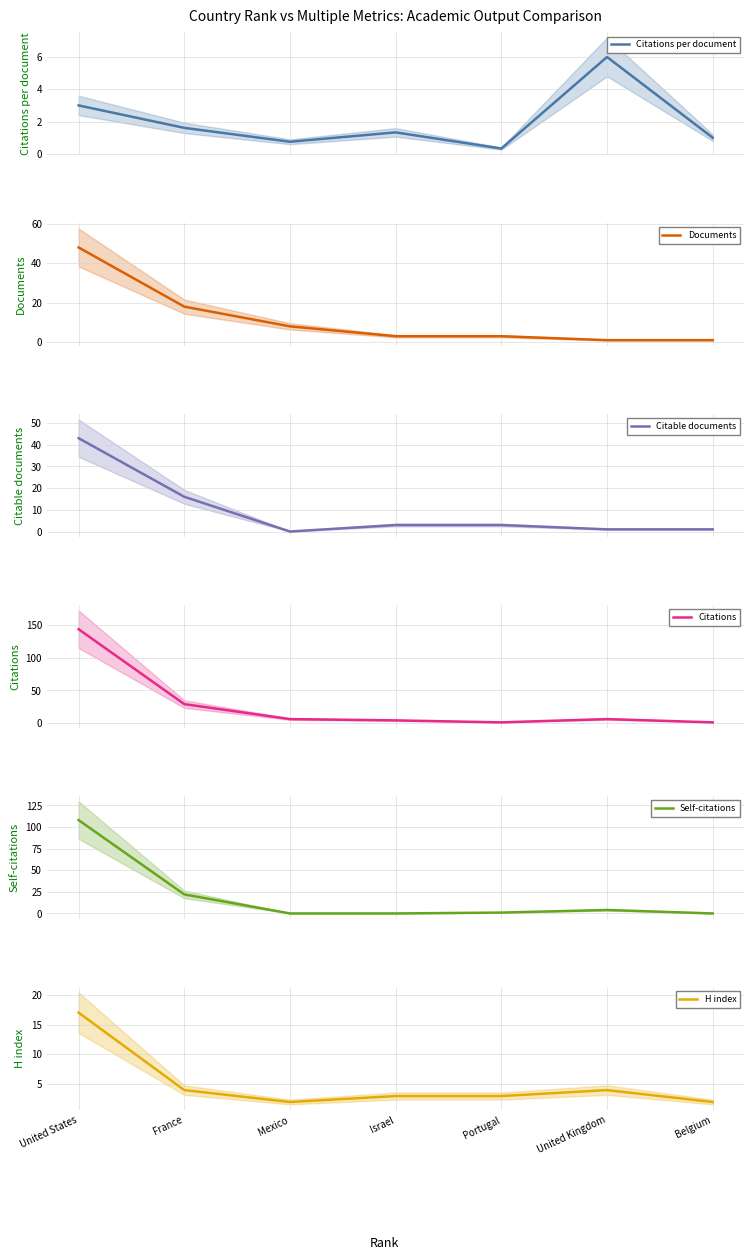

True or false: Self-citations has a value of 0.0 at Israel.

True